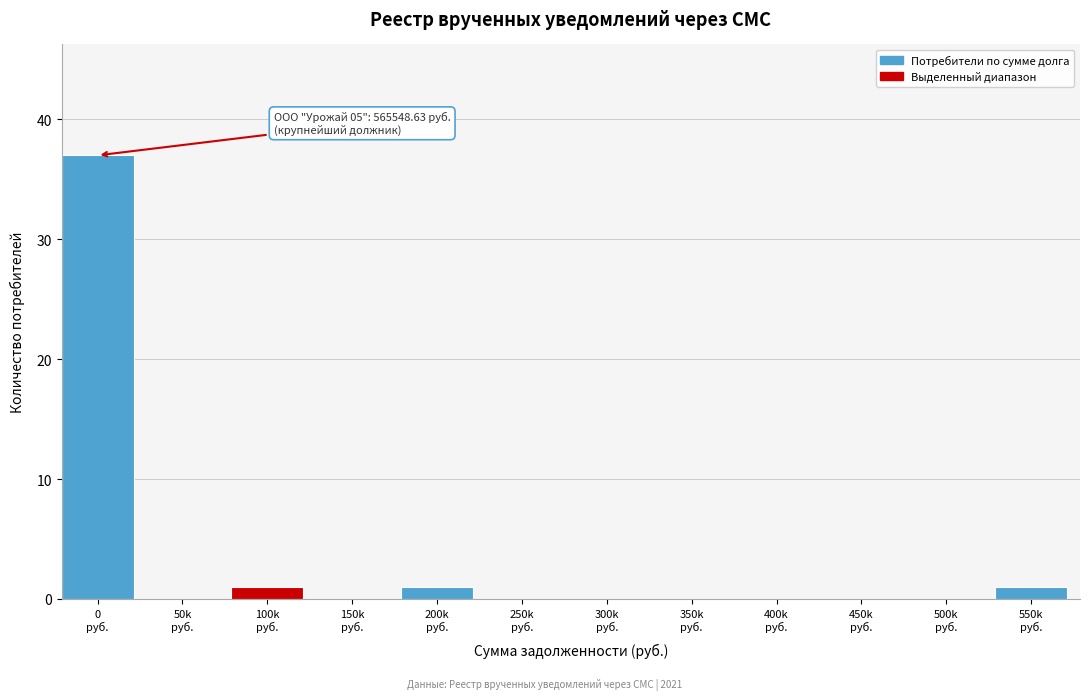

What is the greatest value displayed?

37